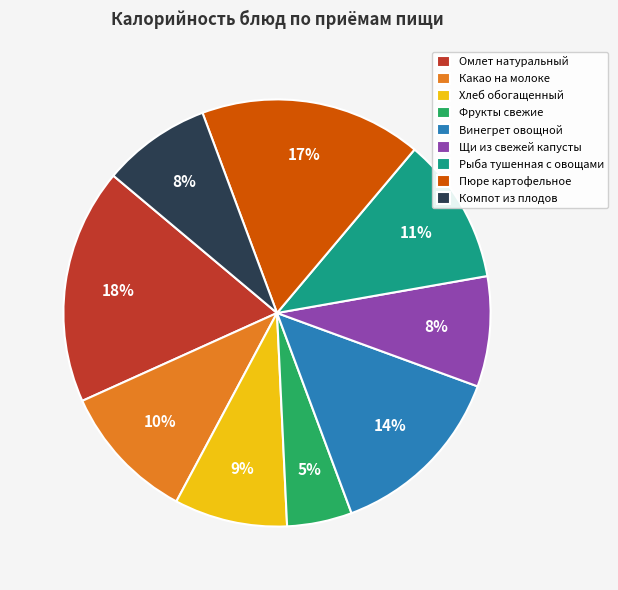

What percentage is the Фрукты свежие slice, to the nearest percent?

5%